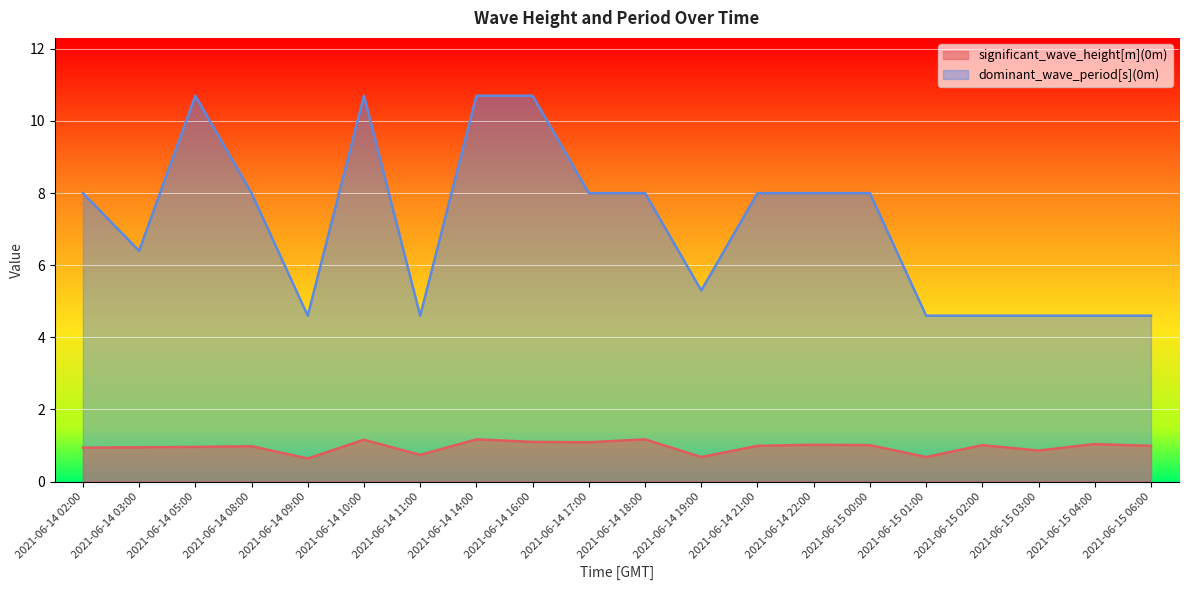

What is the difference between the maximum and minimum values in the significant_wave_height[m](0m) series?

0.5